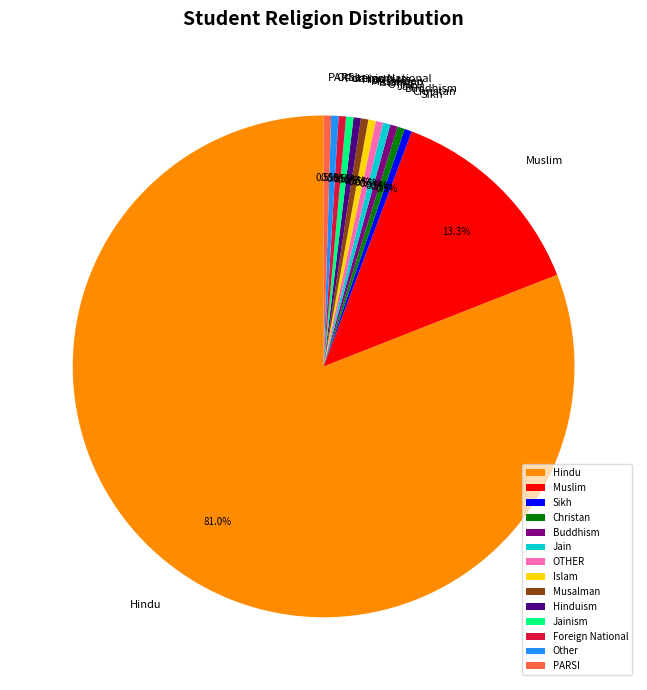

Approximately how many times larger is the value at OTHER compared to Sikh?

1.0